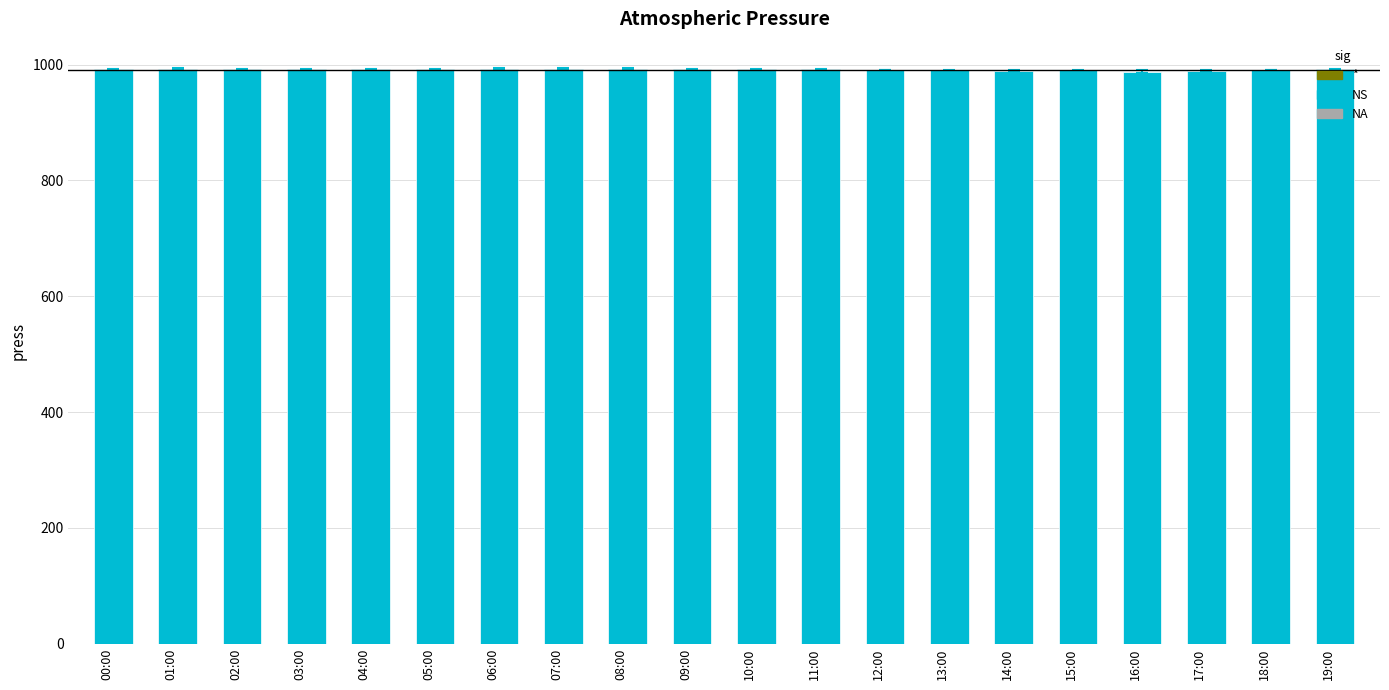

What is the maximum value shown in the chart?

993